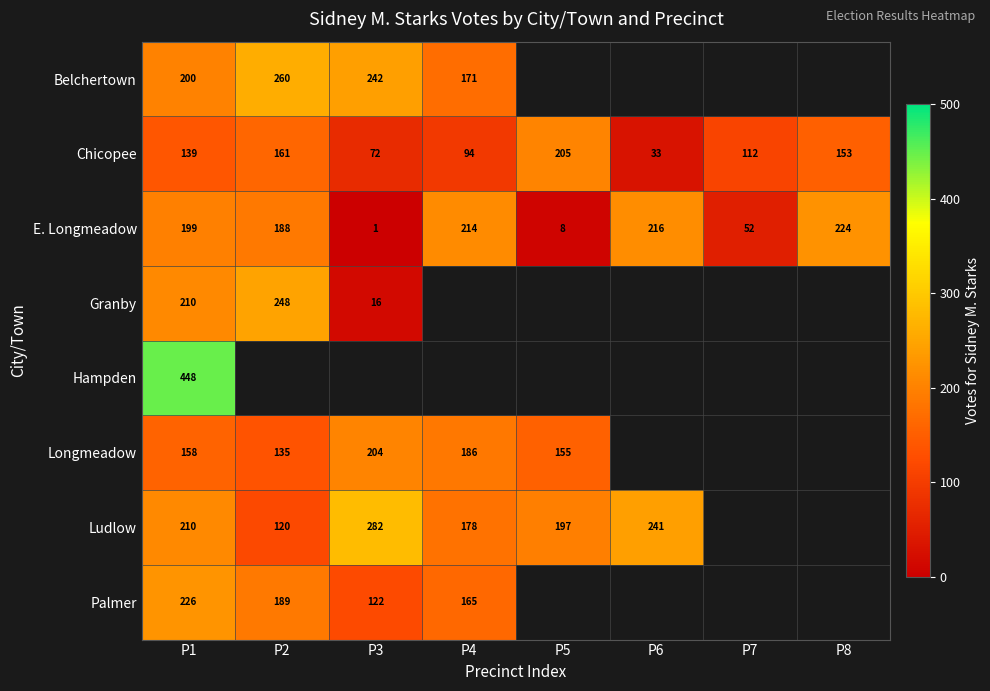

Is it true that Chicopee equals 33 at P6?

True